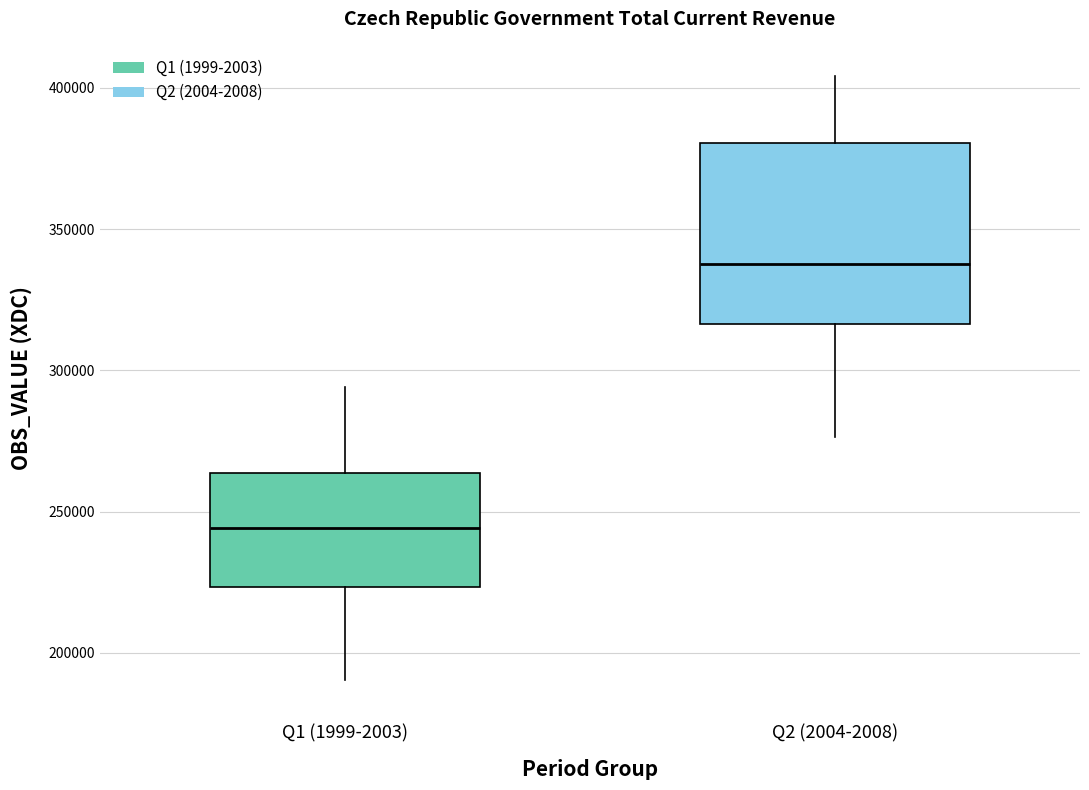

Which box is the tallest, from its lower edge to its upper edge?

Q2 (2004-2008)